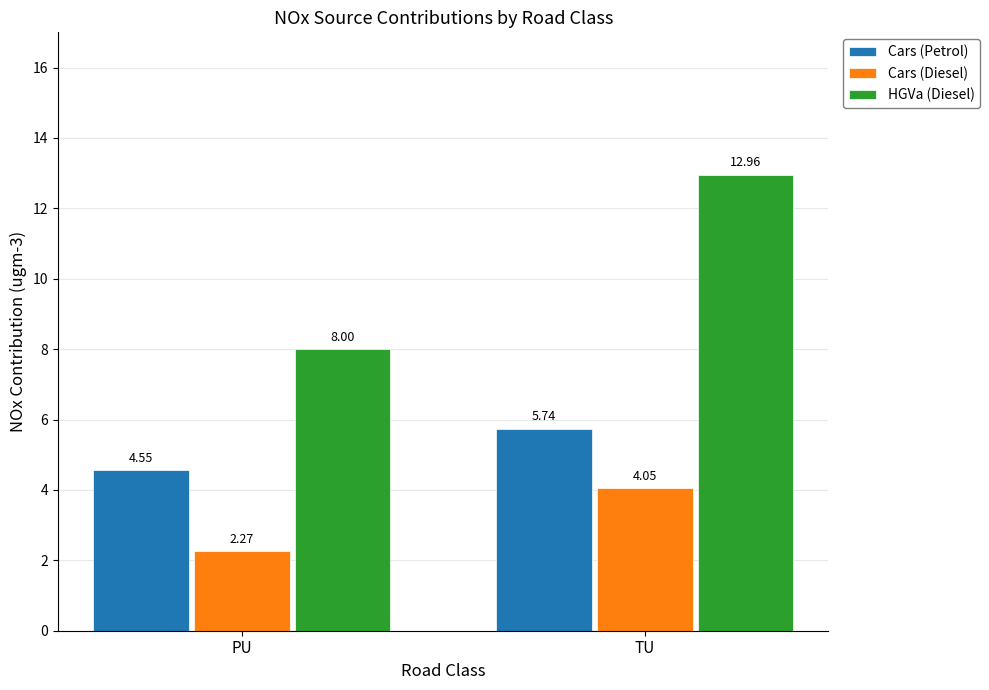

At which category does the chart reach its peak across all series?

TU